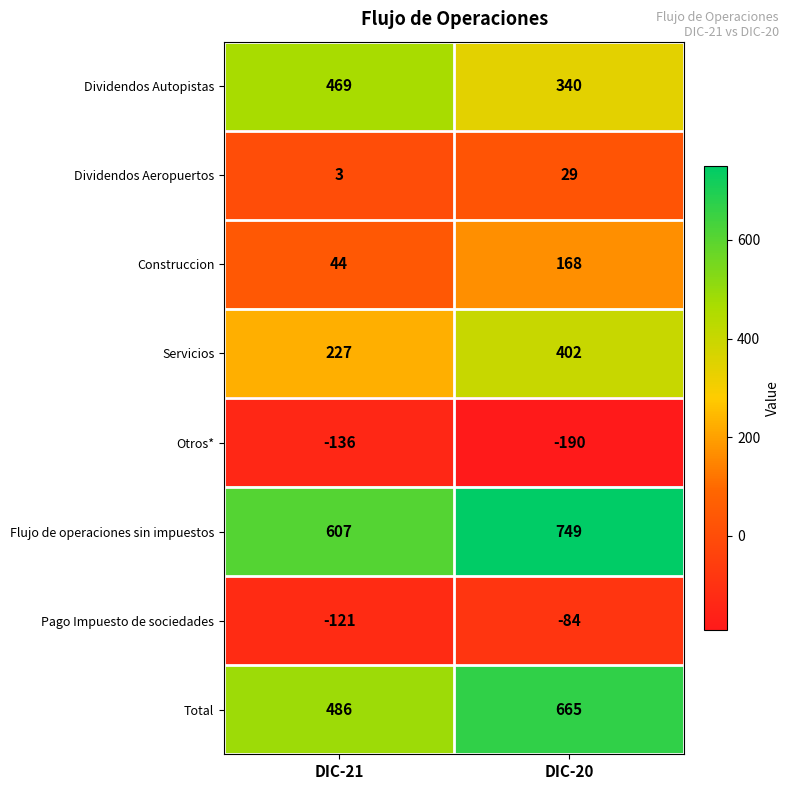

Which label corresponds to the smallest value in the chart?

DIC-20